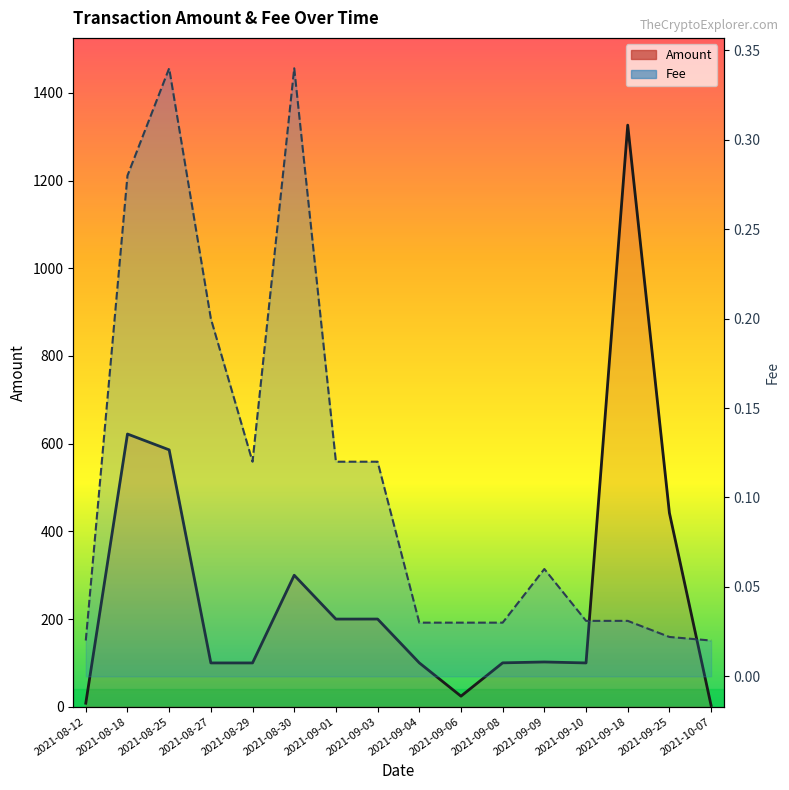

True or false: Fee and Amount intersect in this chart.

False